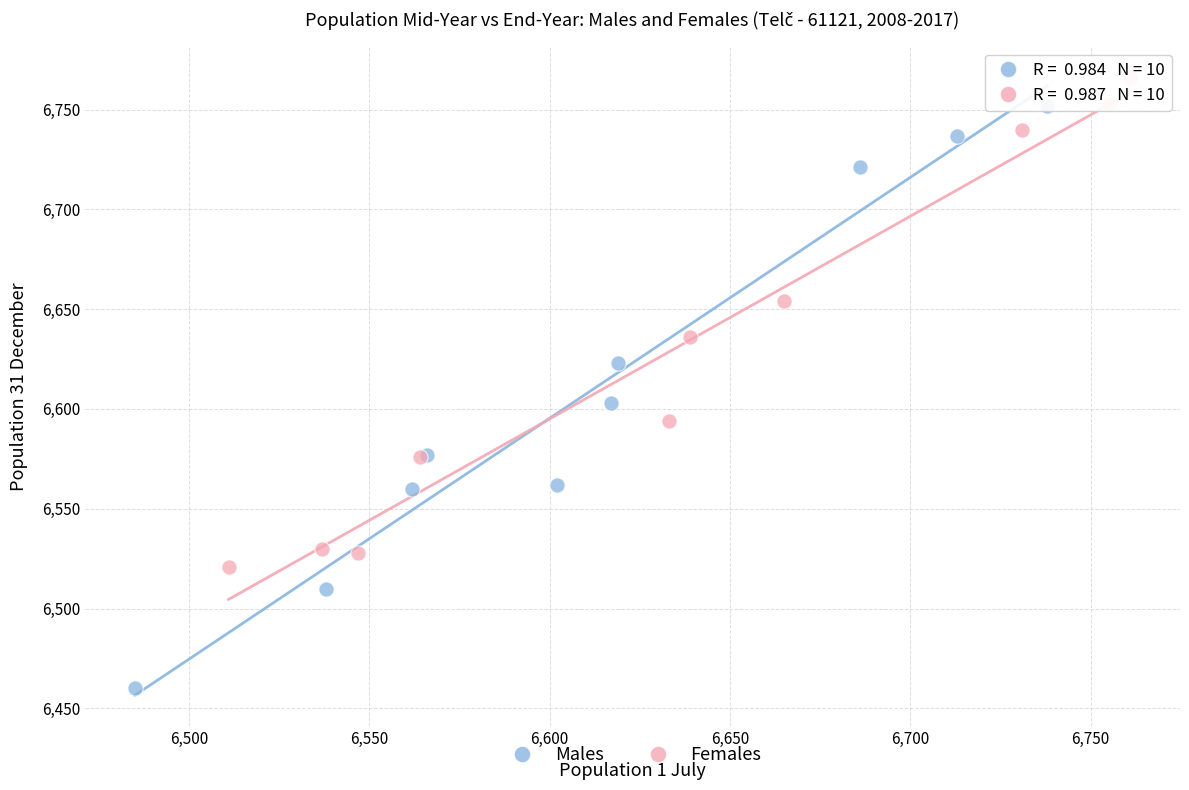

Which series reaches the minimum Y coordinate?

Males